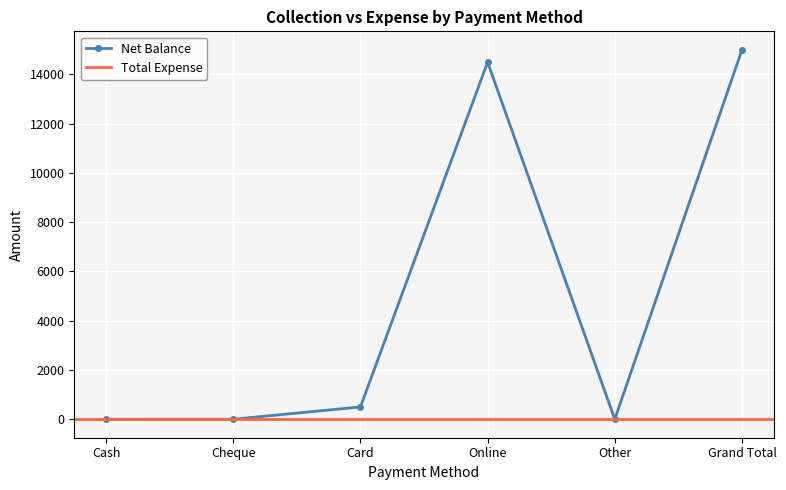

How many data points in Net Balance are less than 500?

3